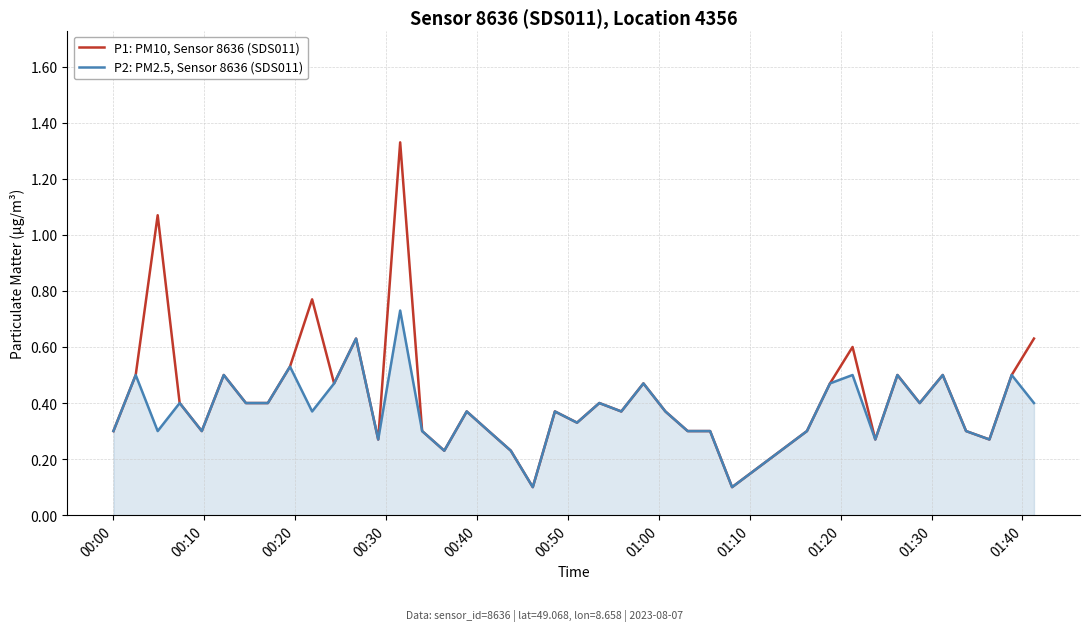

Which series has the widest spread of values?

P1: PM10, Sensor 8636 (SDS011)